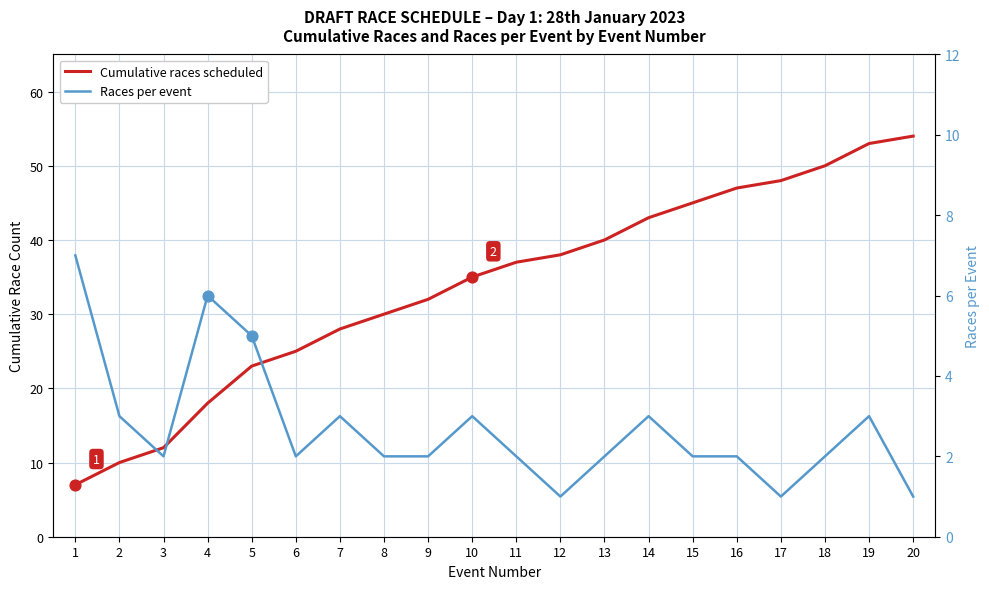

Which series has the largest total across all categories?

Cumulative races scheduled